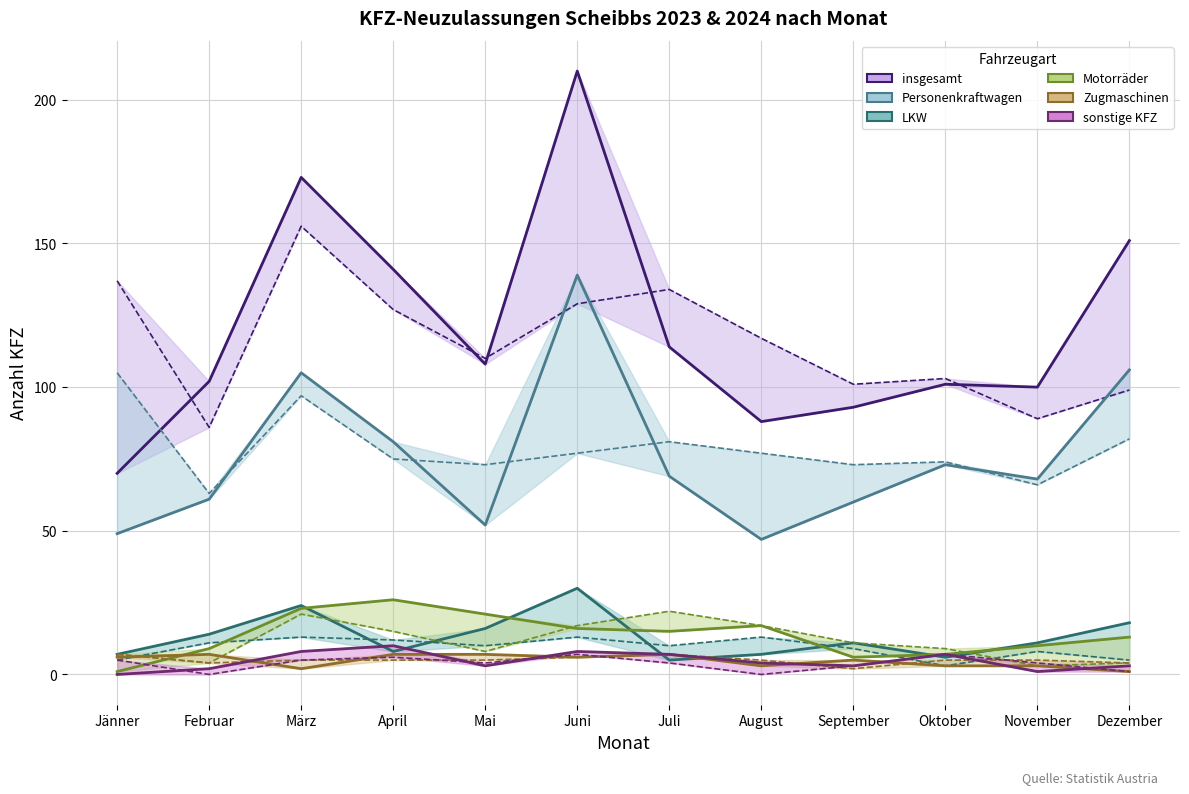

What is the label of the 2nd point from the right?

November